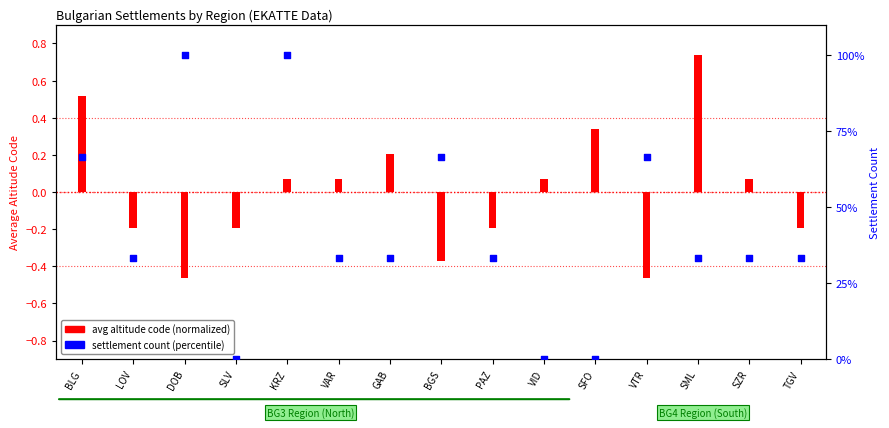

At how many categories does at least one series exceed 41?

5